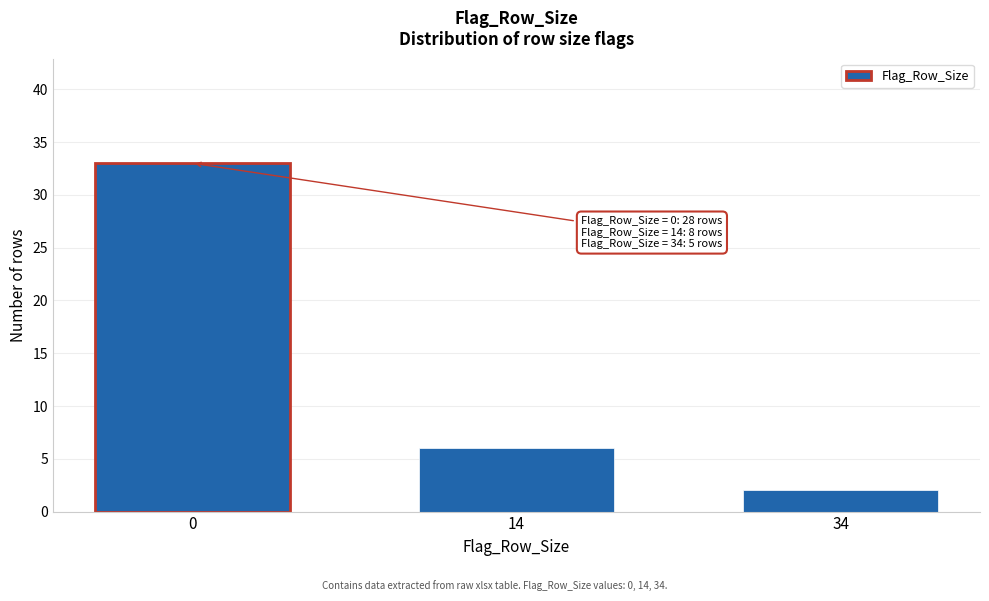

Reading right to left, what are all the values shown in this chart?

2	6	33